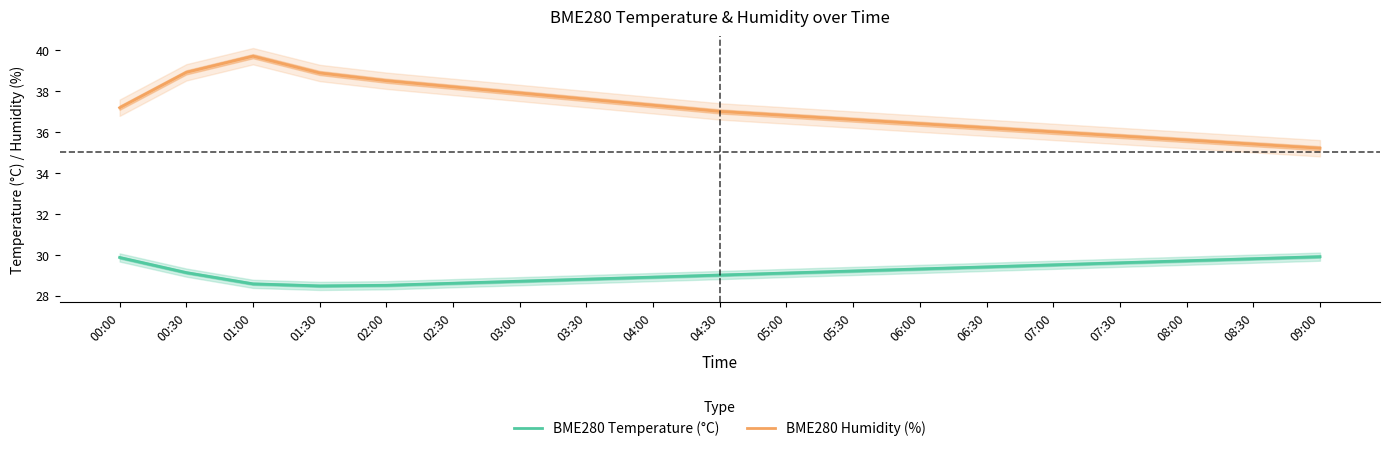

Is it true that BME280 Temperature (°C) equals 28.7 at 03:00?

True